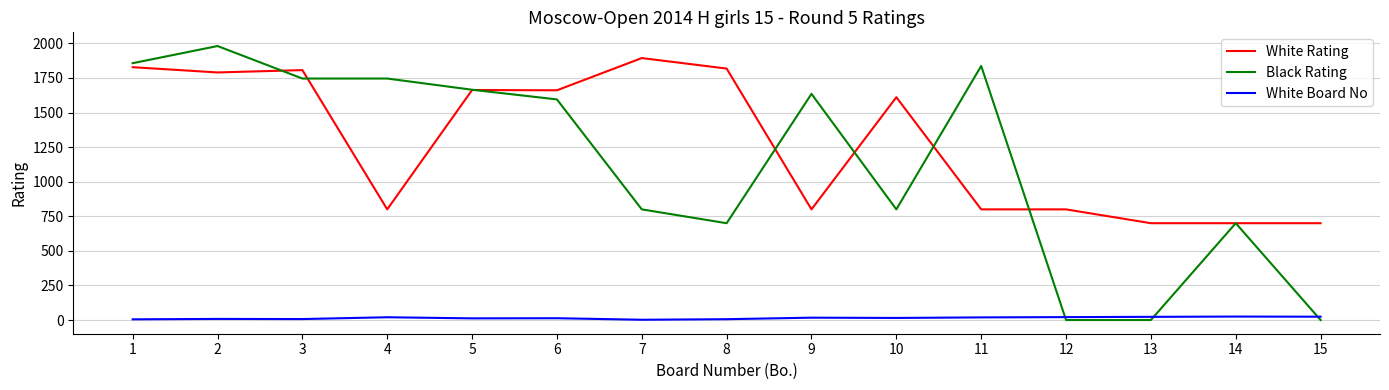

Is the value of Black Rating at 1 greater than the value of White Board No at 5?

Yes